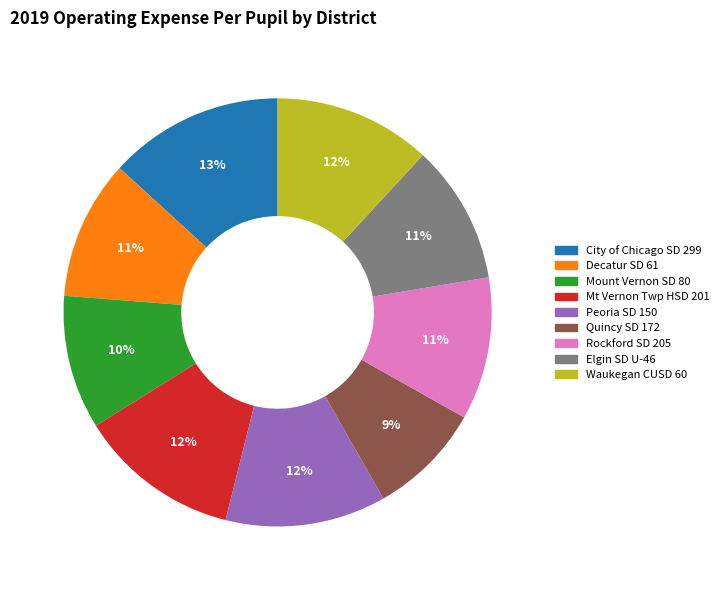

How many slices are in this pie chart?

9